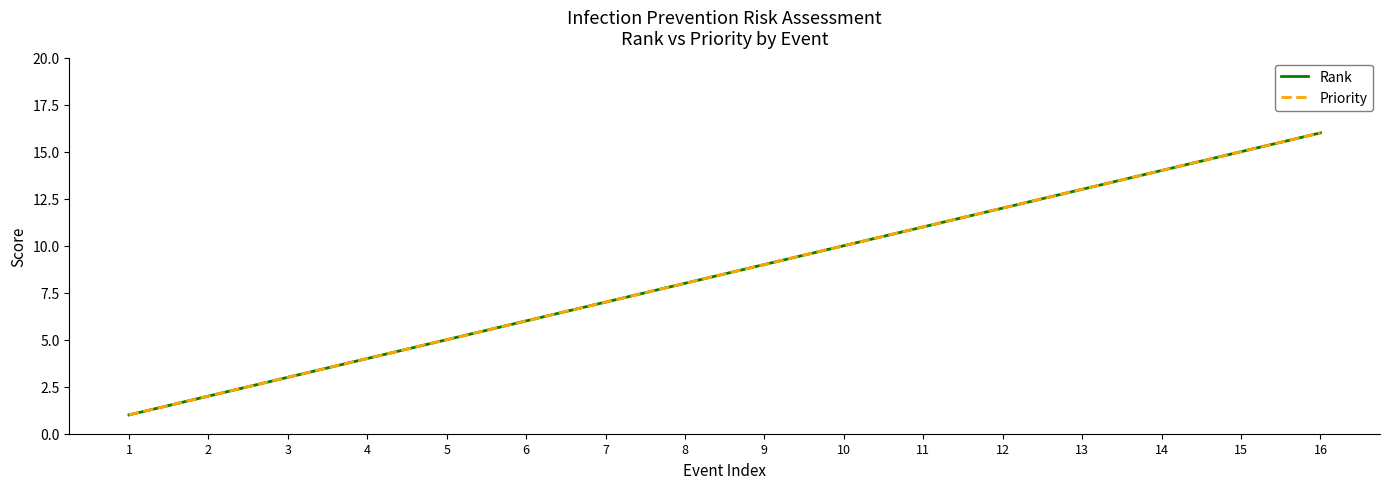

Rank the categories by Priority value from lowest to highest.

1, 2, 3, 4, 5, 6, 7, 8, 9, 10, 11, 12, 13, 14, 15, 16